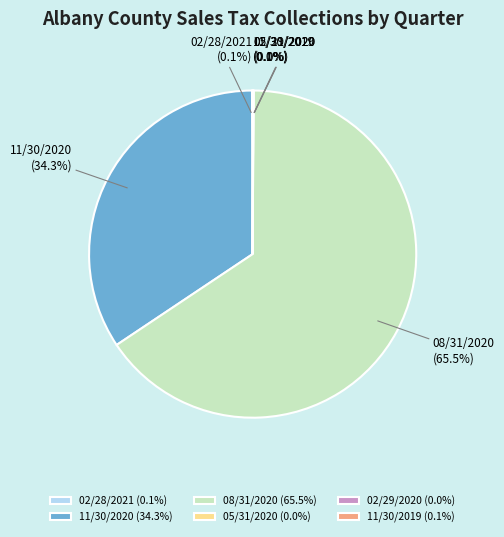

Is there a majority slice in this chart?

Yes